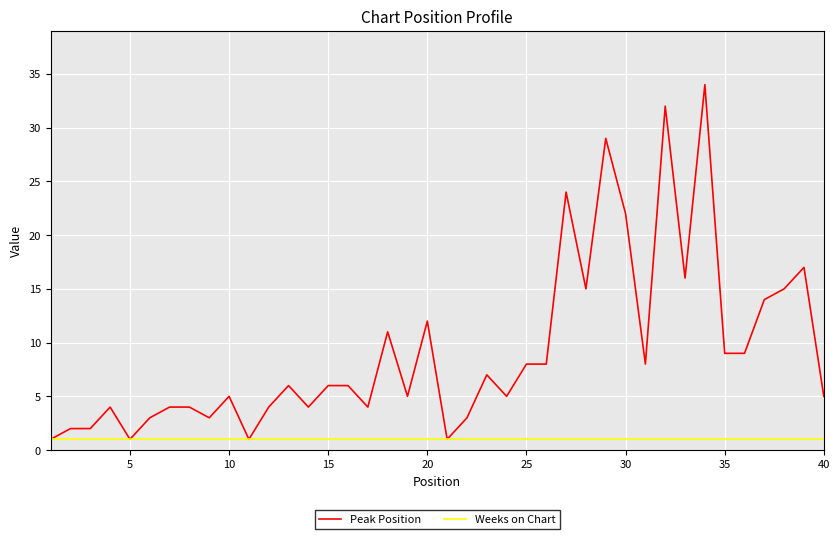

Which series has the widest spread of values?

Peak Position